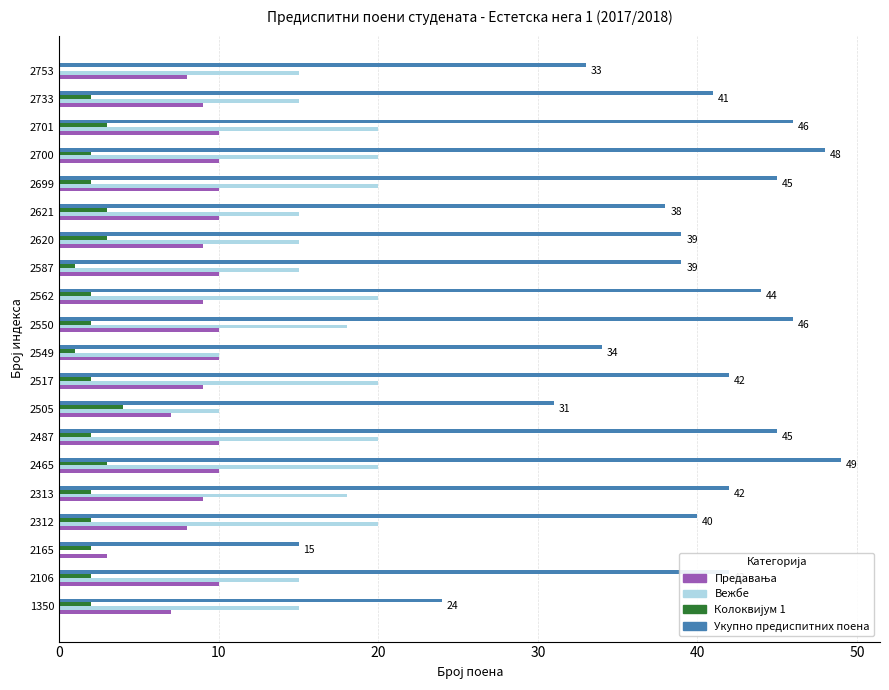

What is the greatest value displayed?

49